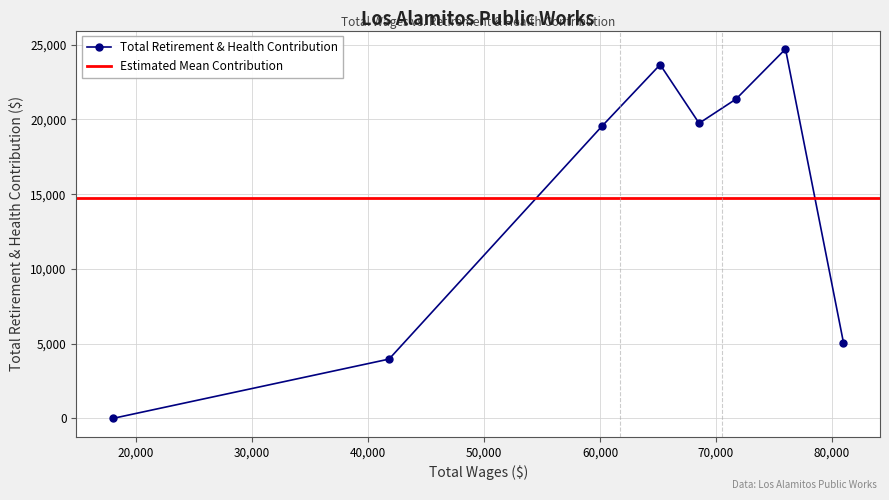

How many values exceed 19743?

3